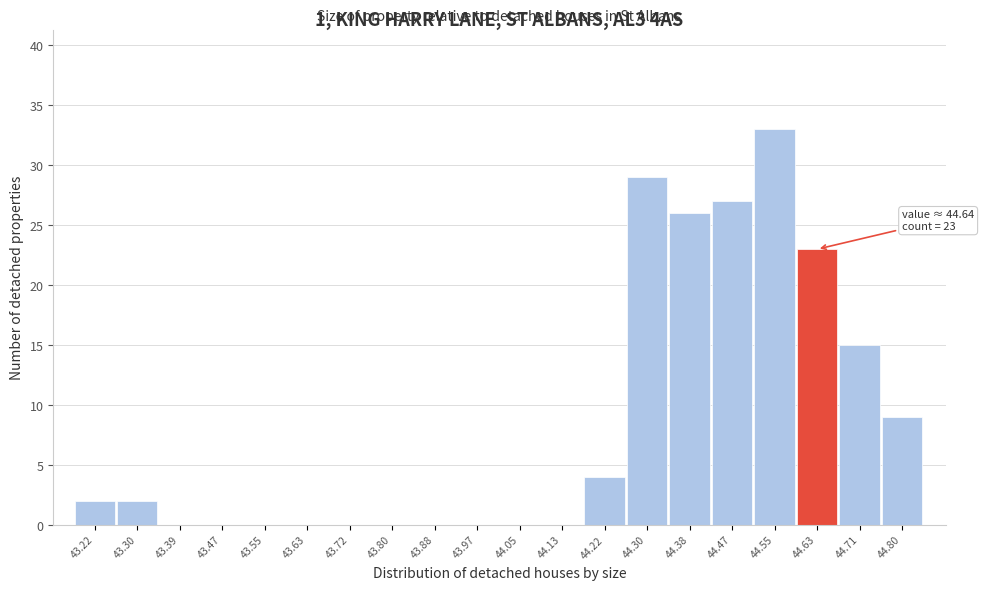

Reading left to right, extract all data points from this chart.

43.22=2	43.30=2	43.39=0	43.47=0	43.55=0	43.63=0	43.72=0	43.80=0	43.88=0	43.97=0	44.05=0	44.13=0	44.22=4	44.30=29	44.38=26	44.47=27	44.55=33	44.63=23	44.71=15	44.80=9